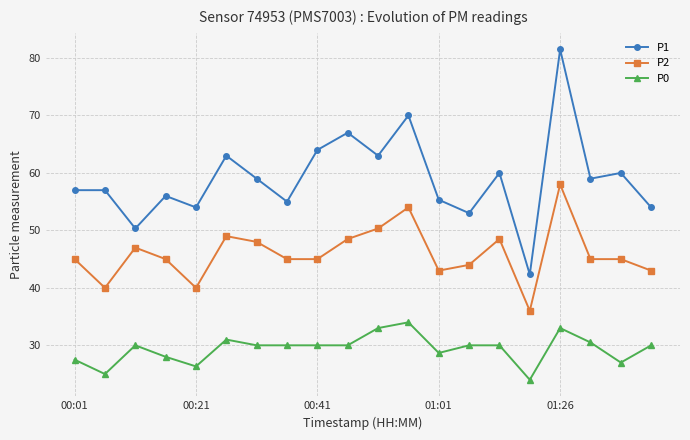

How many lines are shown in the chart?

3